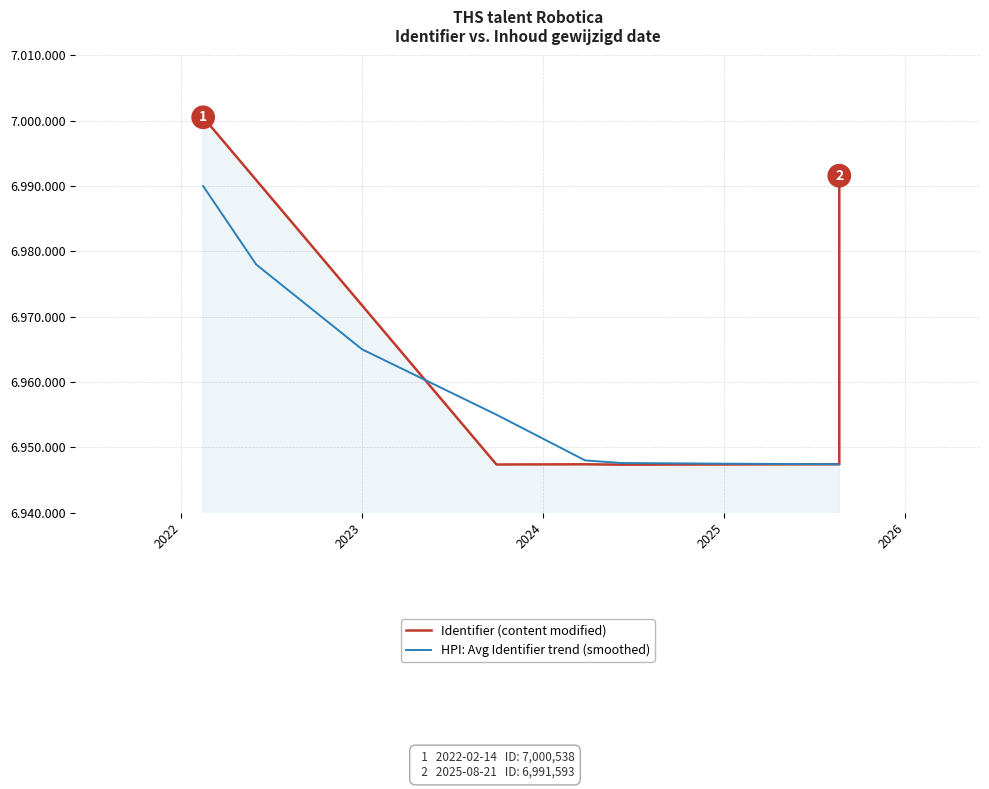

How many data points are less than 6947415?

3